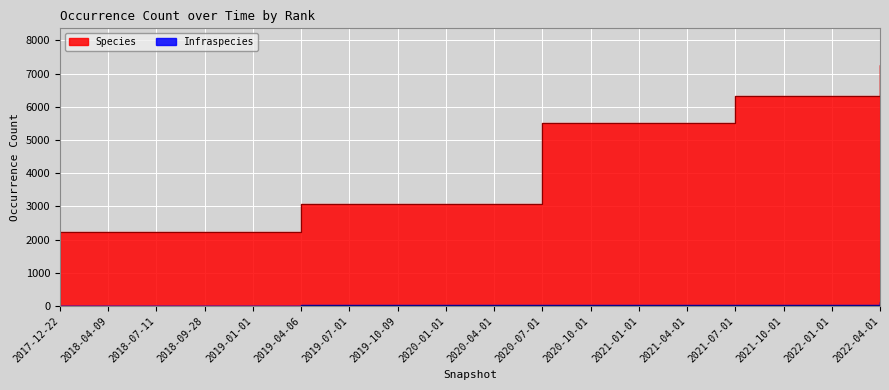

Rank the series at 2020-10-01 from lowest to highest value.

Infraspecies, Species